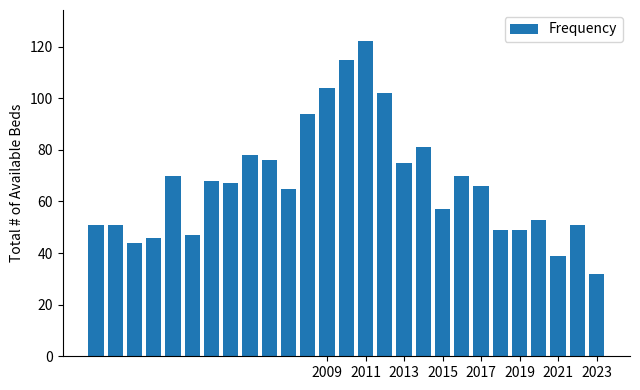

What is the value of the 21st bar from the left?

66